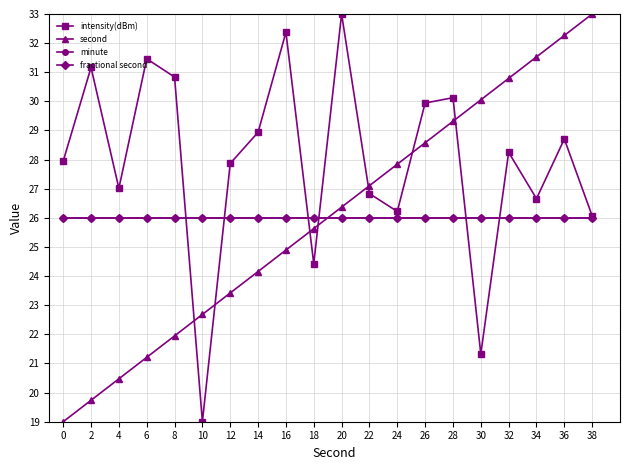

Is this an area chart (filled region under the line)?

No